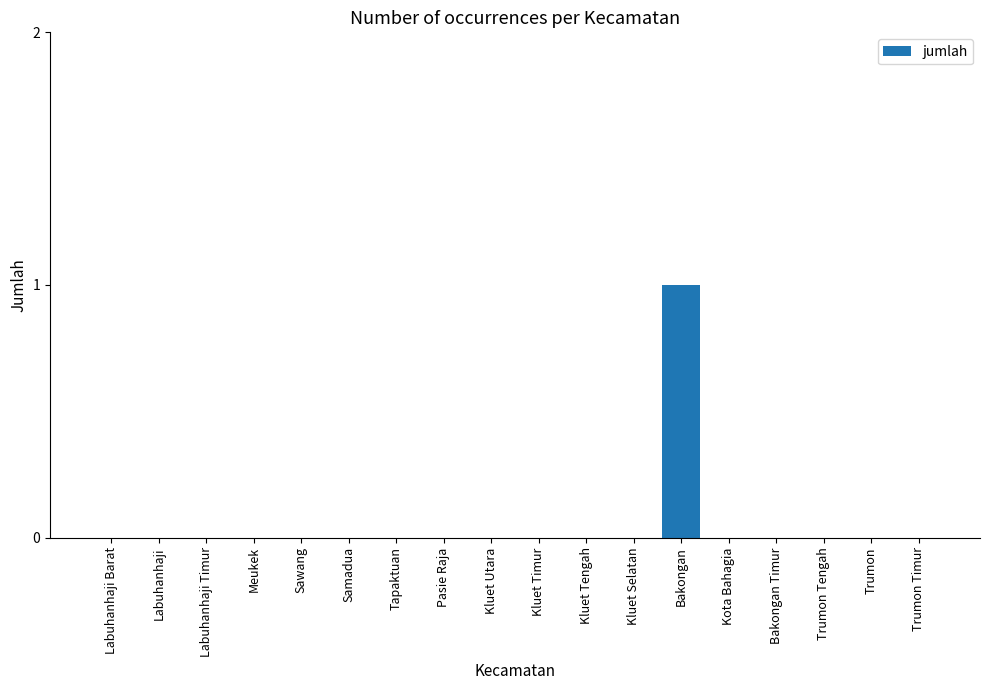

Reading right to left, extract all data points from this chart.

Trumon Timur=0	Trumon=0	Trumon Tengah=0	Bakongan Timur=0	Kota Bahagia=0	Bakongan=1	Kluet Selatan=0	Kluet Tengah=0	Kluet Timur=0	Kluet Utara=0	Pasie Raja=0	Tapaktuan=0	Samadua=0	Sawang=0	Meukek=0	Labuhanhaji Timur=0	Labuhanhaji=0	Labuhanhaji Barat=0